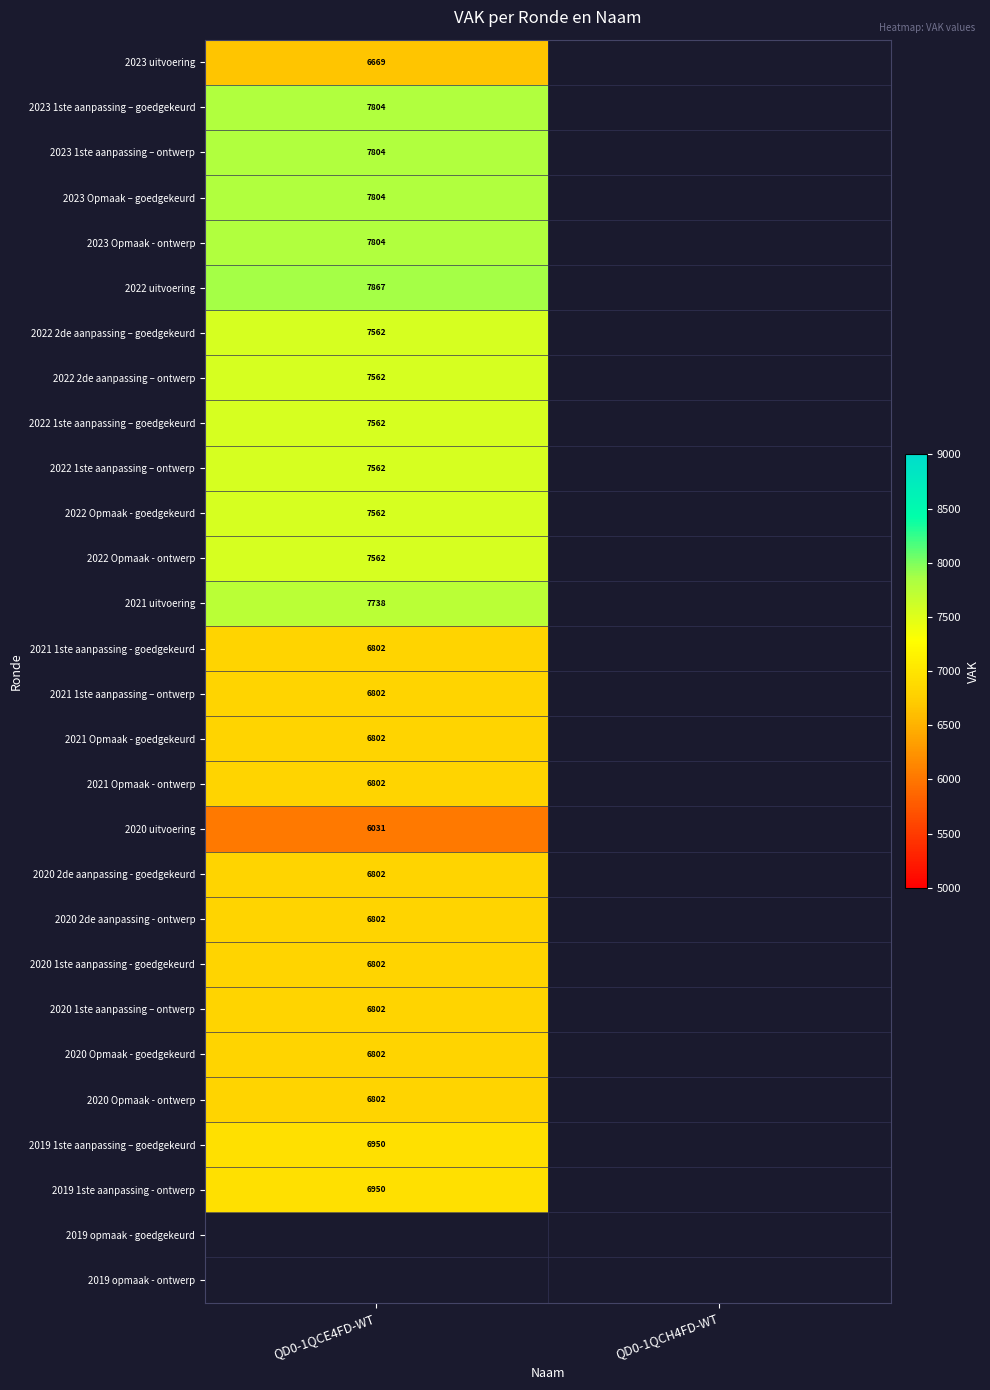

The 2020 2de aanpassing - goedgekeurd series shows 6802 at QD0-1QCE4FD-WT. True or false?

True